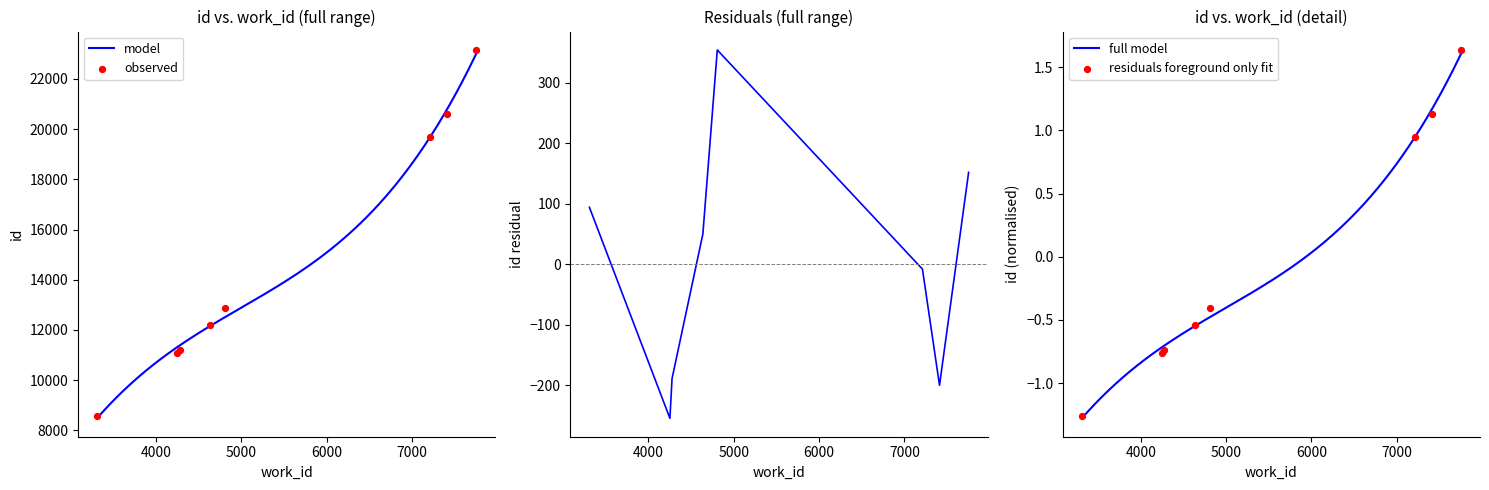

What is the ratio of the value at 7211 to the value at 4278?

1.8